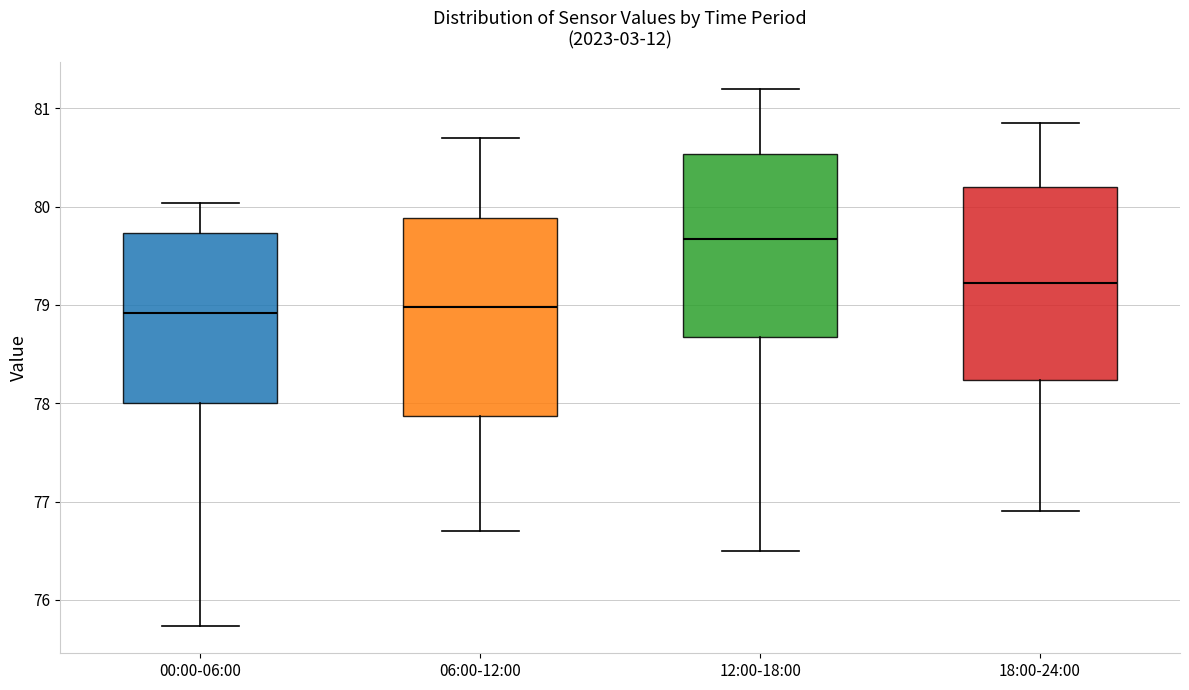

Reading left to right, read every box against the y-axis: the position of its median line, the range the box covers, and the ends of its whiskers. The values are not printed on the chart, so give them approximately, as read against the axis.

00:00-06:00: median 78.9, box 78.0 to 79.7, whiskers 75.7 to 80.0
06:00-12:00: median 79.0, box 77.9 to 79.9, whiskers 76.7 to 80.7
12:00-18:00: median 79.7, box 78.7 to 80.5, whiskers 76.5 to 81.2
18:00-24:00: median 79.2, box 78.2 to 80.2, whiskers 76.9 to 80.9